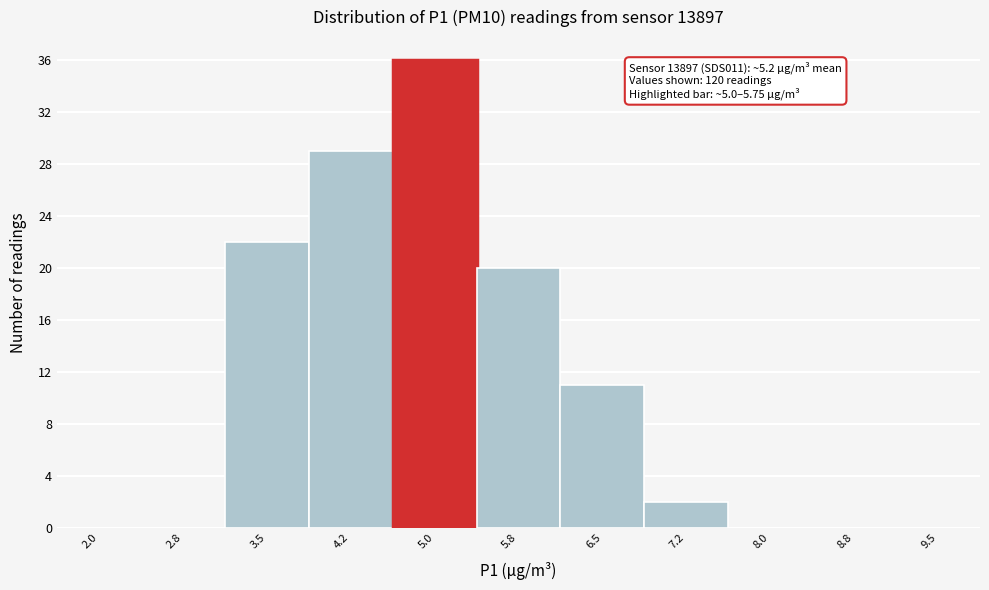

Reading right to left, list all the values displayed in this chart.

9.5=0	8.8=0	8.0=0	7.2=2	6.5=11	5.8=20	5.0=36	4.2=29	3.5=22	2.8=0	2.0=0